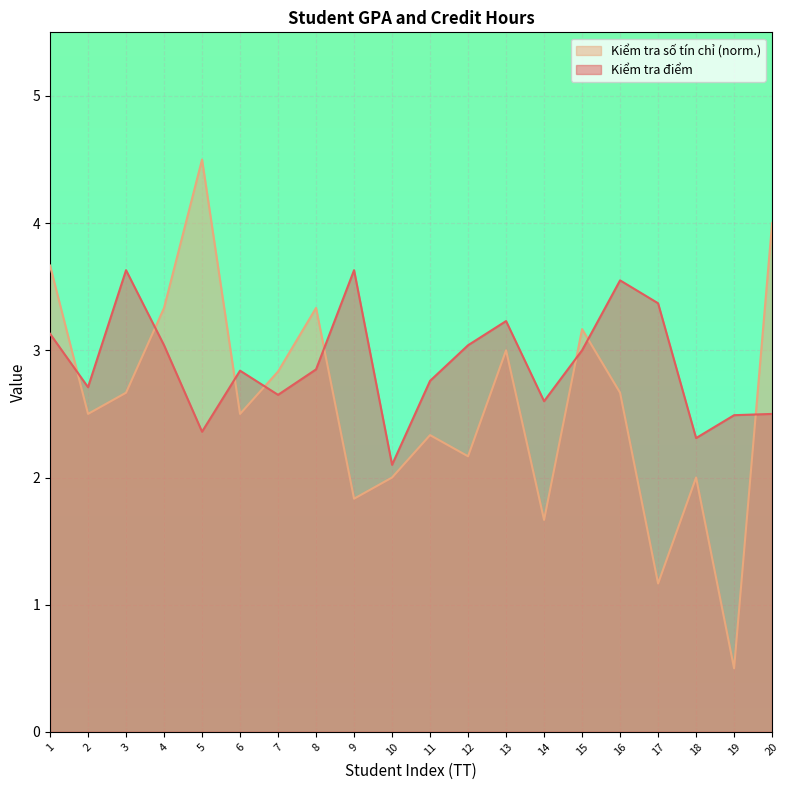

What is the value of the Kiểm tra điểm point at the 7th from the left?

2.6